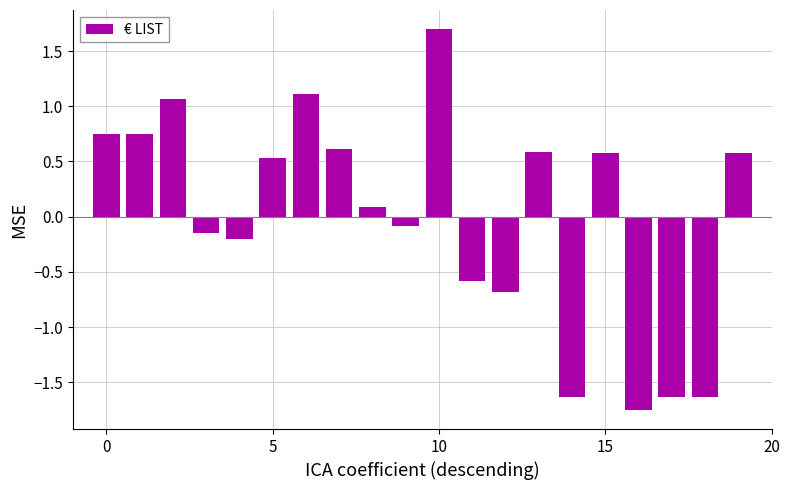

How many bars are there in total?

20